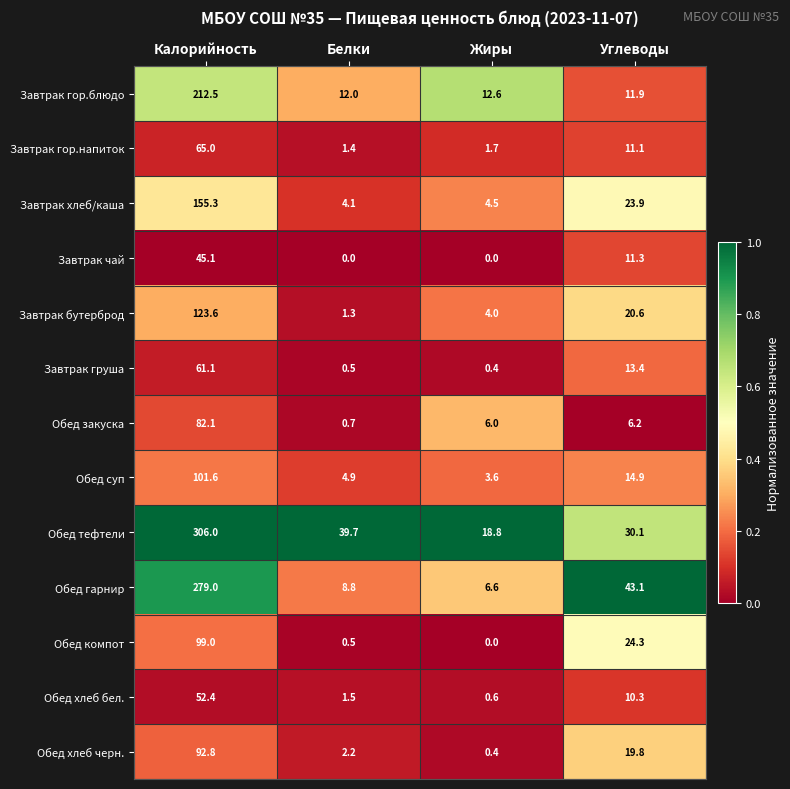

Which series has the largest total across all categories?

Обед тефтели